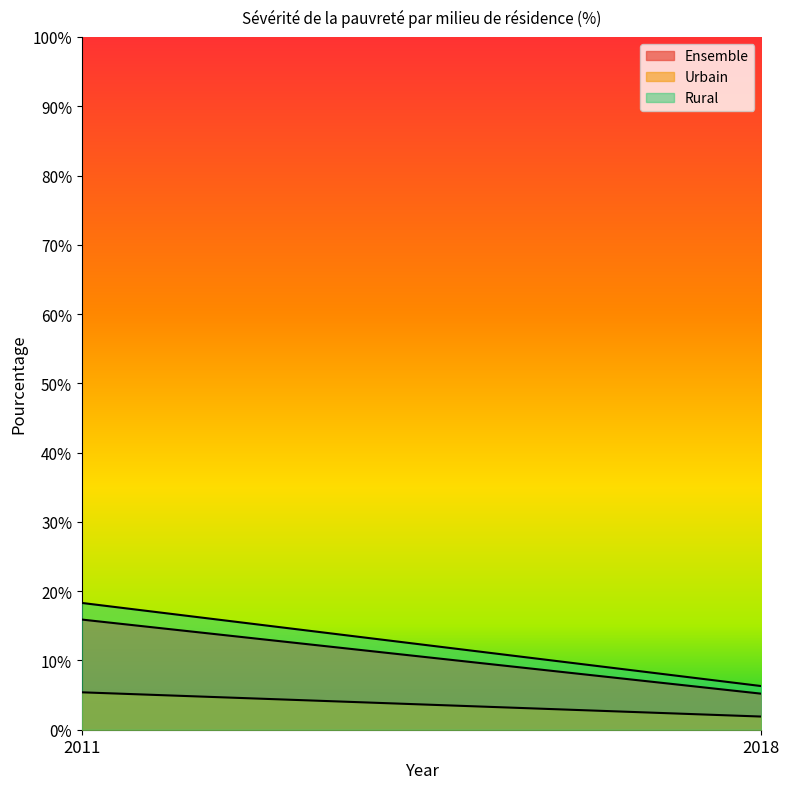

At how many categories does at least one series exceed 17?

1